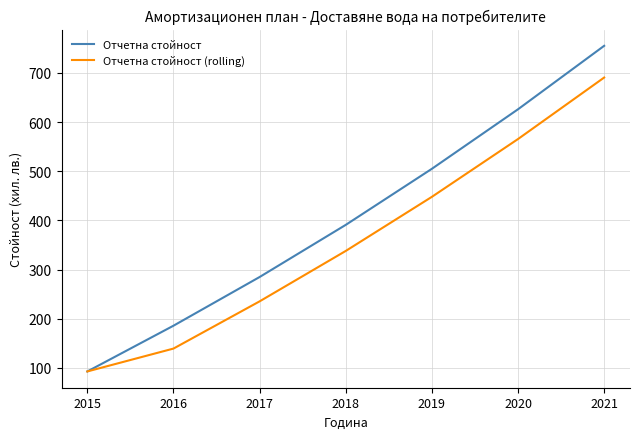

The Отчетна стойност series shows 626.0 at 2020. True or false?

True